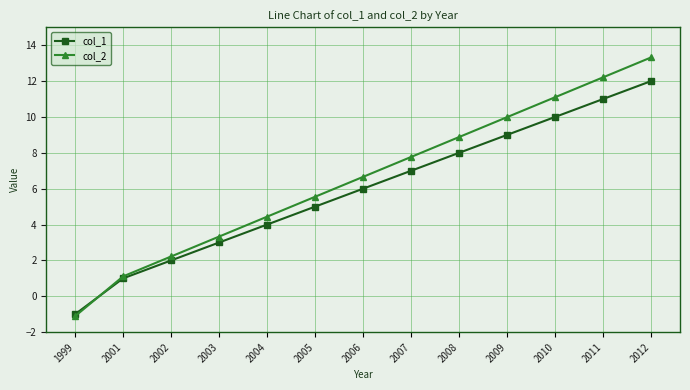

True or false: col_1 has a value of 2.5 at 2006.

False